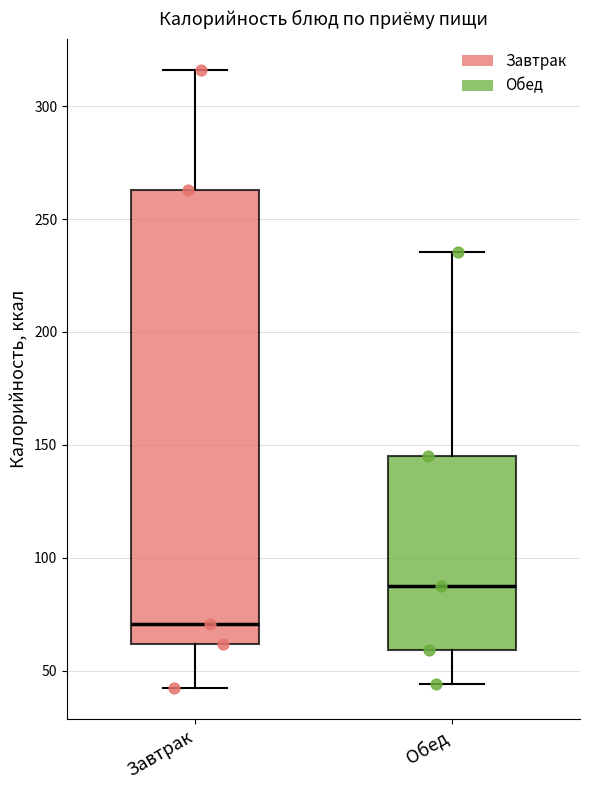

Reading left to right, read every box against the y-axis: the position of its median line, the range the box covers, and the ends of its whiskers. The values are not printed on the chart, so give them approximately, as read against the axis.

Завтрак: median 70, box 60 to 265, whiskers 45 to 315
Обед: median 90, box 60 to 145, whiskers 45 to 235